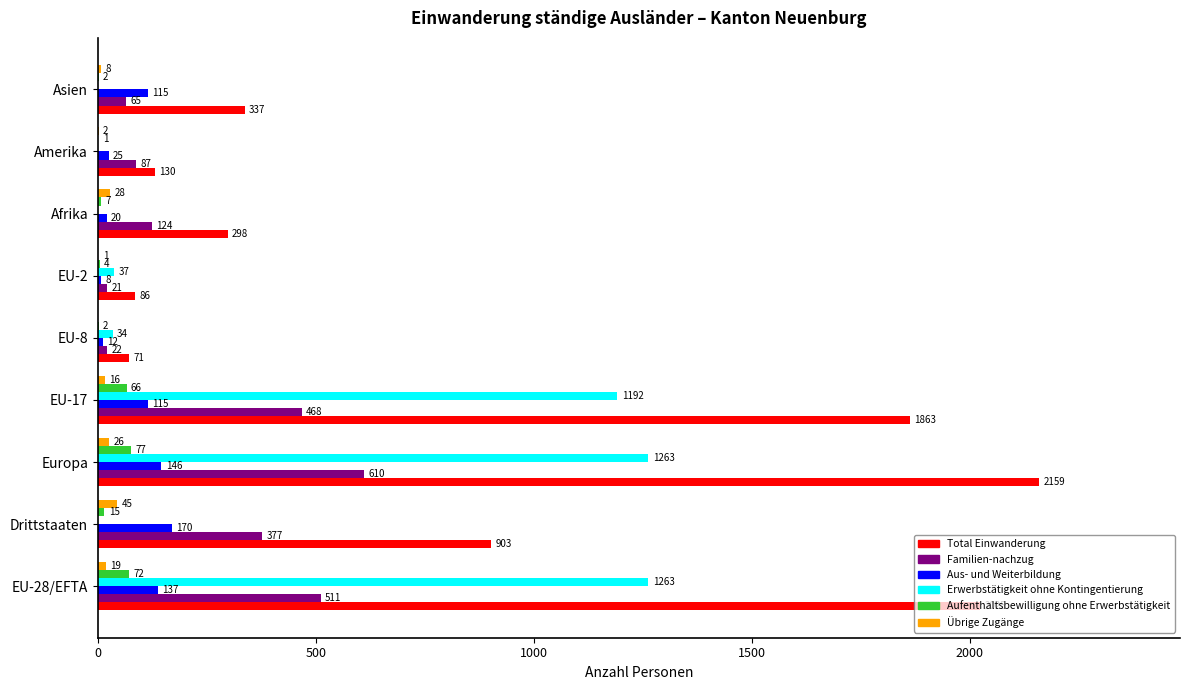

What value does the Aus- und Weiterbildung series have at EU-17, to the nearest 5?

115